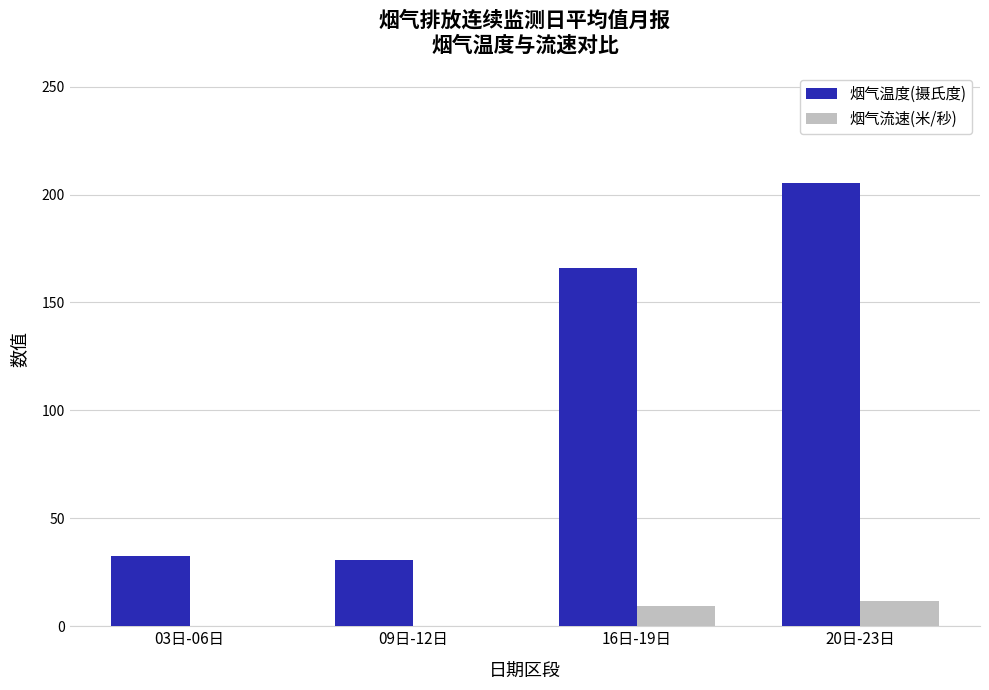

Which series changed the most between 09日-12日 and 20日-23日?

烟气温度(摄氏度)